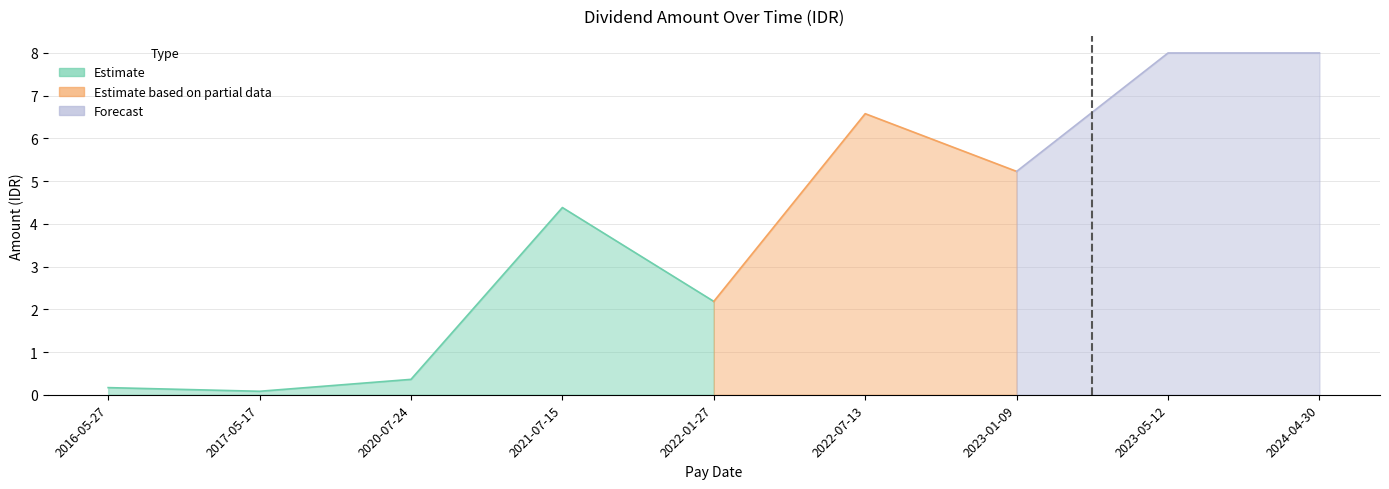

Which label corresponds to the smallest value in the chart?

2017-05-17